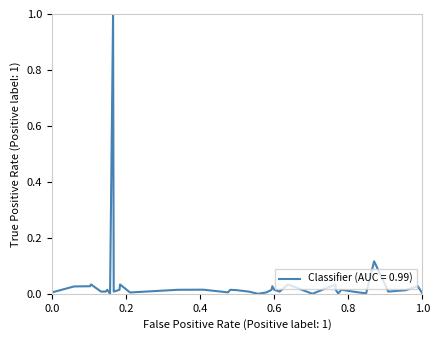

What is the maximum value shown in the chart?

1.0